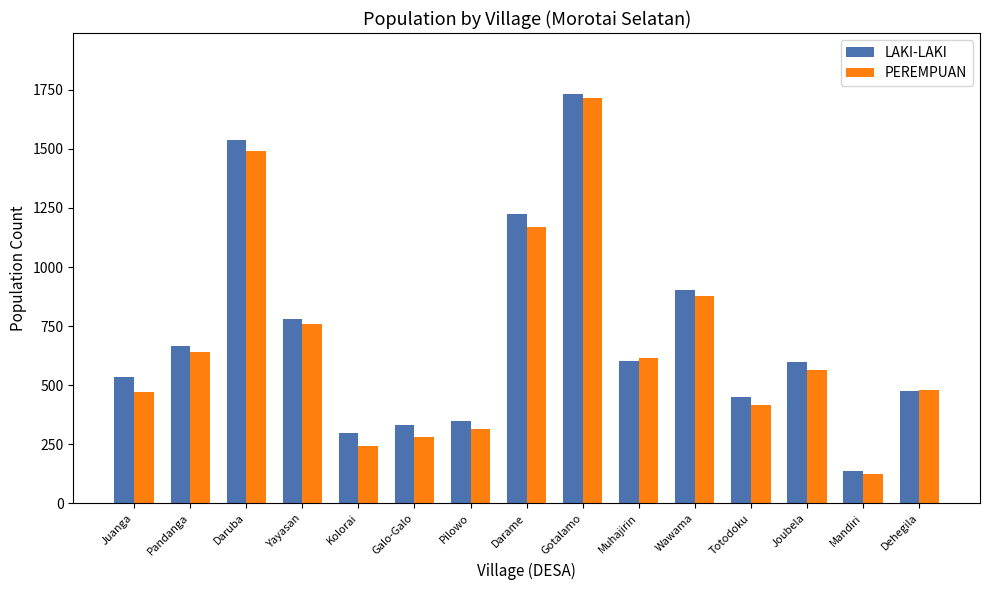

What is the difference between the highest and lowest values at Juanga?

61